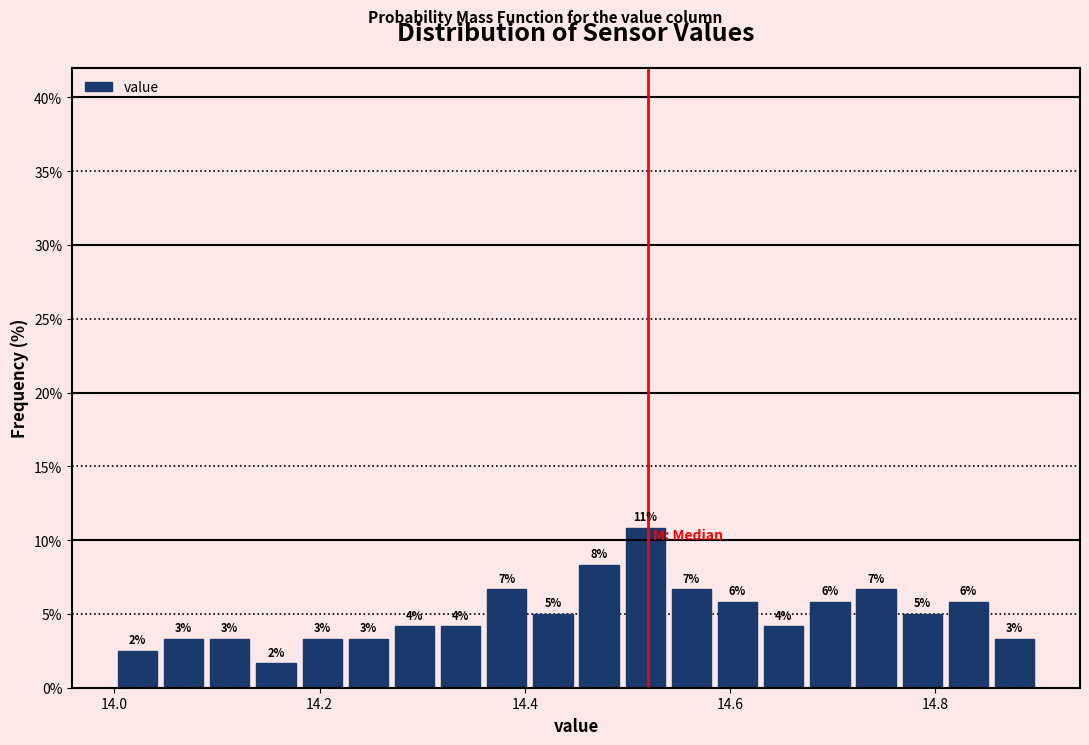

Read against the x-axis, roughly where is the centre of the tallest bar?

14.52